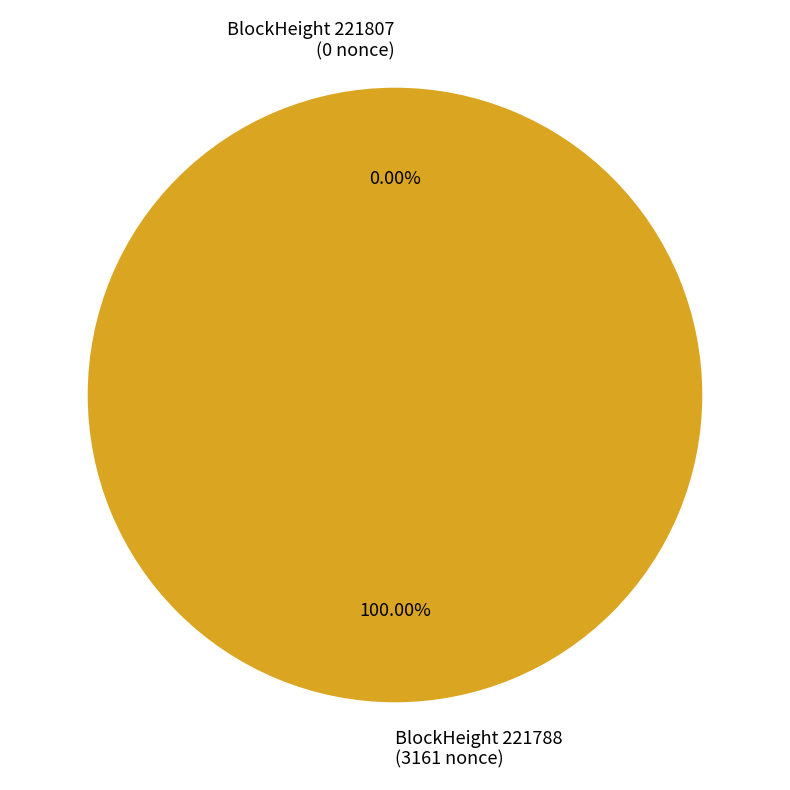

Rank the categories by value from lowest to highest.

221807, 221788